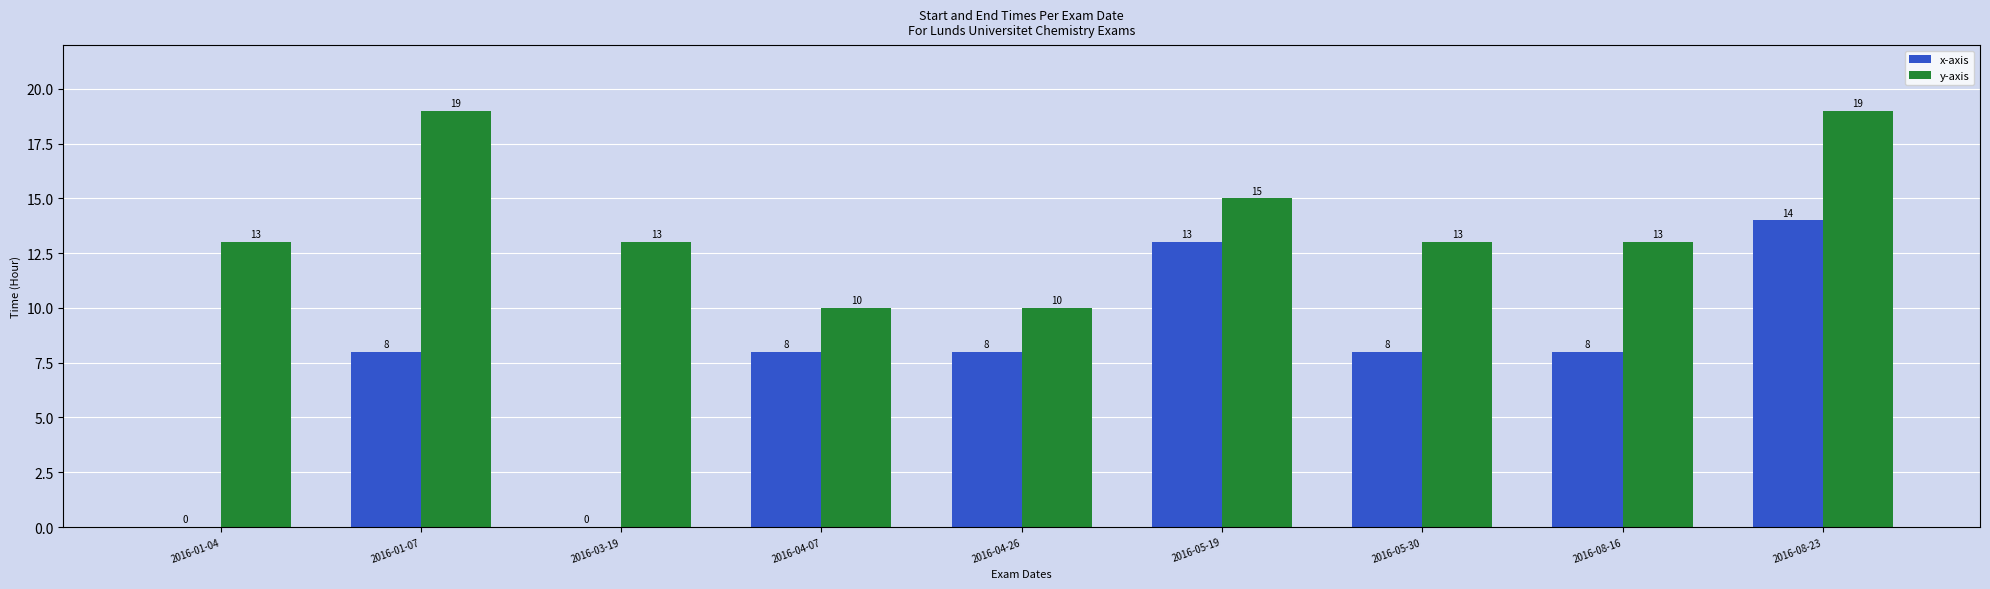

What is the approximate value of y-axis at 2016-03-19?

13